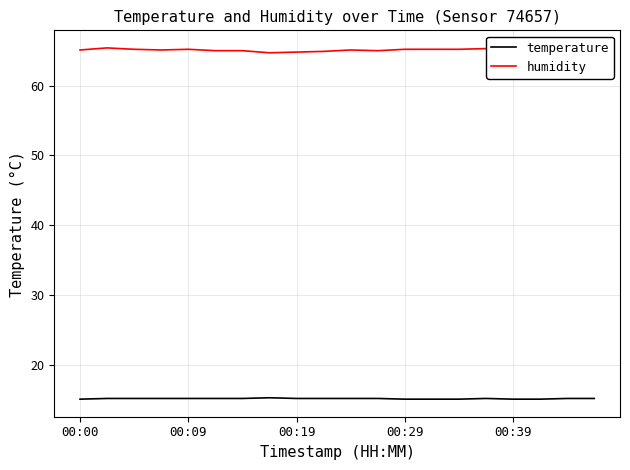

Reading left to right, transcribe all the data shown in this chart.

temperature: 15.1	15.2	15.2	15.2	15.2	15.2	15.2	15.3	15.2	15.2	15.2	15.2	15.1	15.1	15.1	15.2	15.1	15.1	15.2	15.2
humidity: 65.1	65.4	65.2	65.1	65.2	65.0	65.0	64.7	64.8	64.9	65.1	65.0	65.2	65.2	65.2	65.3	65.4	65.2	65.2	64.9